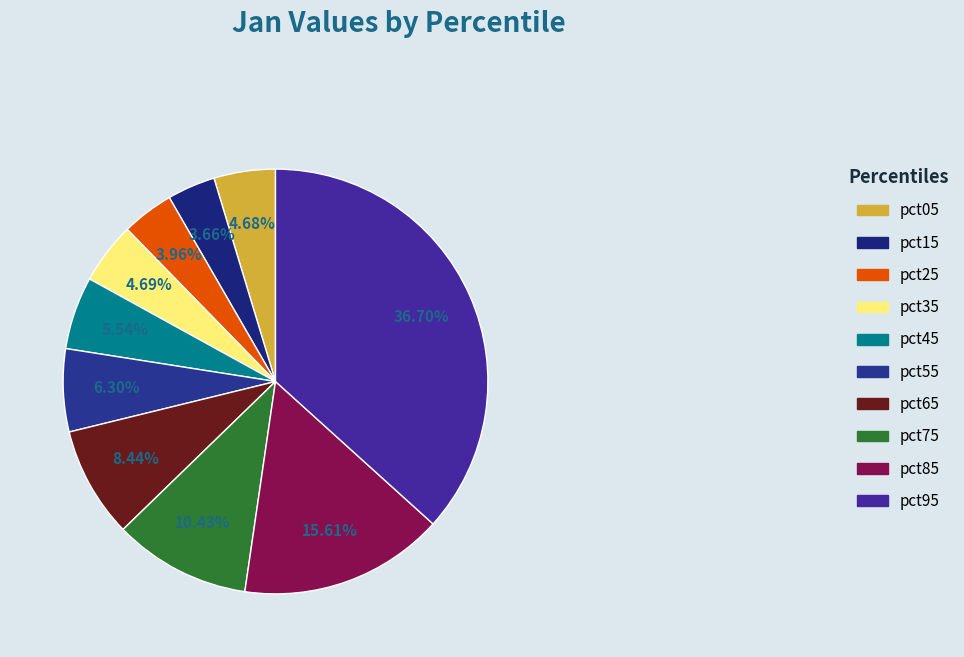

The pct85 slice represents 16% of the pie. True or false?

True